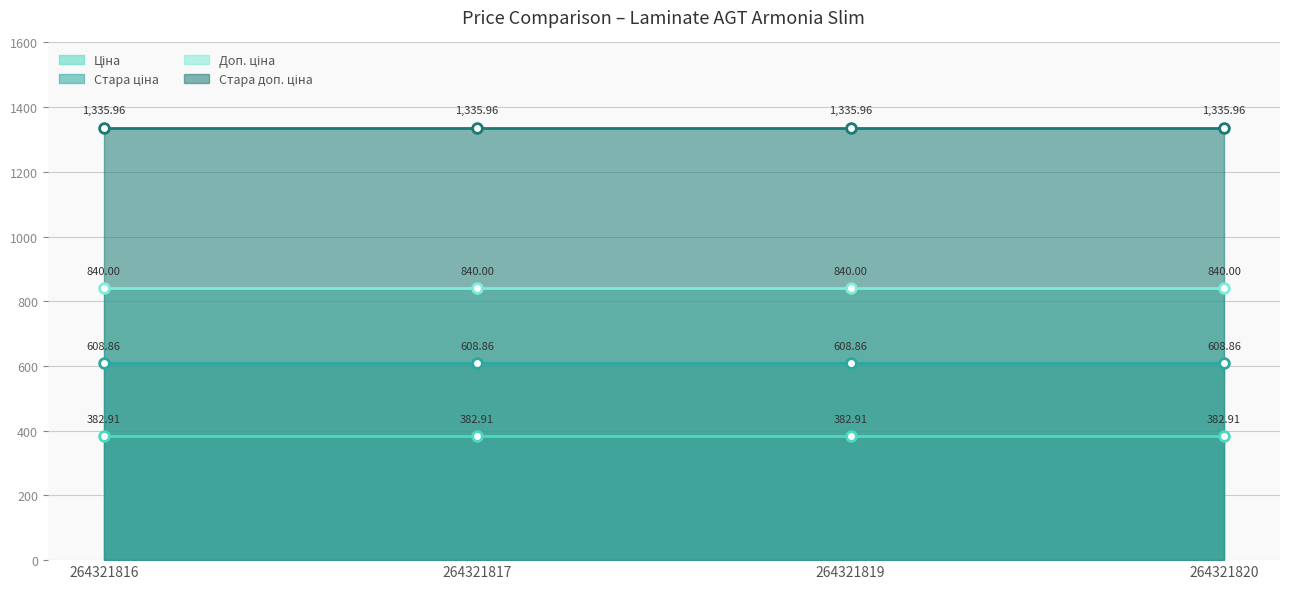

Reading left to right, extract all data points from this chart.

Ціна: 264321816=382.9	264321817=382.9	264321819=382.9	264321820=382.9
Стара ціна: 264321816=608.9	264321817=608.9	264321819=608.9	264321820=608.9
Доп. ціна: 264321816=840.0	264321817=840.0	264321819=840.0	264321820=840.0
Стара доп. ціна: 264321816=1336.0	264321817=1336.0	264321819=1336.0	264321820=1336.0